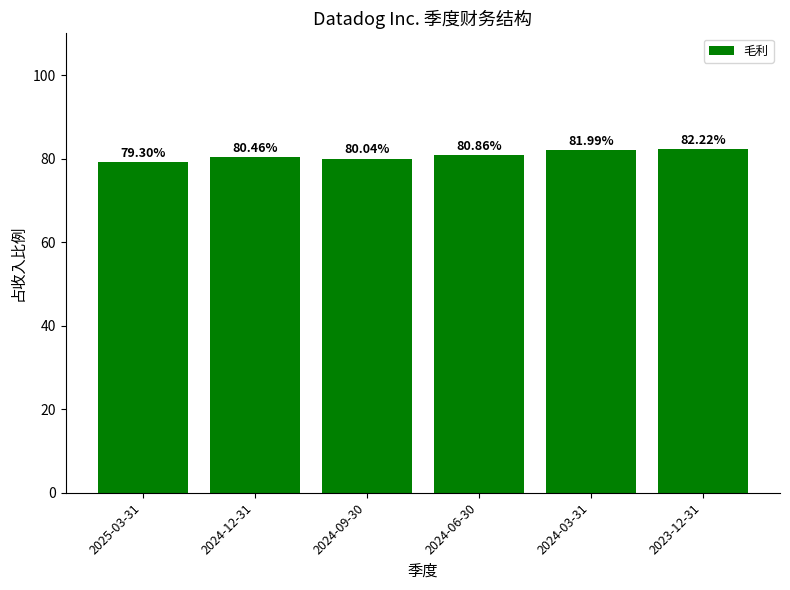

Rank the categories by value from highest to lowest.

2023-12-31, 2024-03-31, 2024-06-30, 2024-12-31, 2024-09-30, 2025-03-31